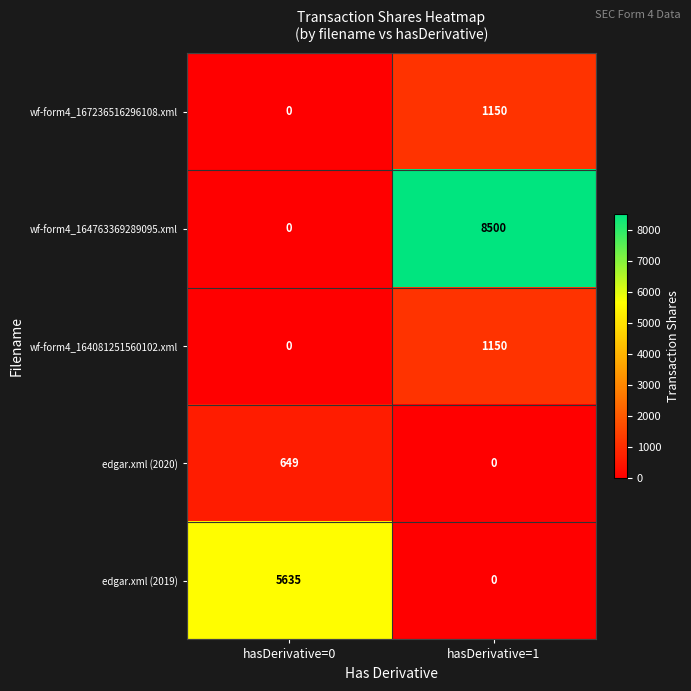

Rank the categories by wf-form4_164081251560102.xml value from highest to lowest.

hasDerivative=1, hasDerivative=0